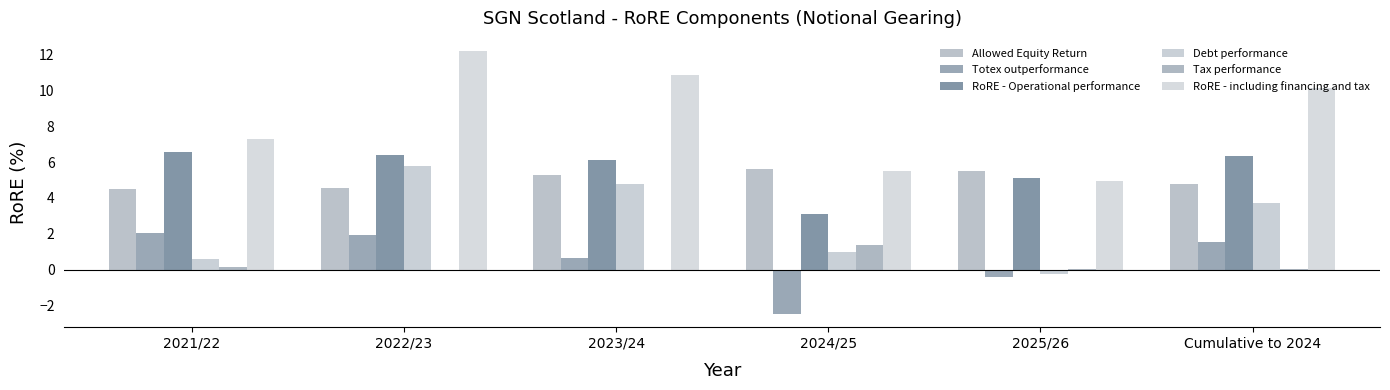

What is the label of the 3rd bar from the right?

2024/25